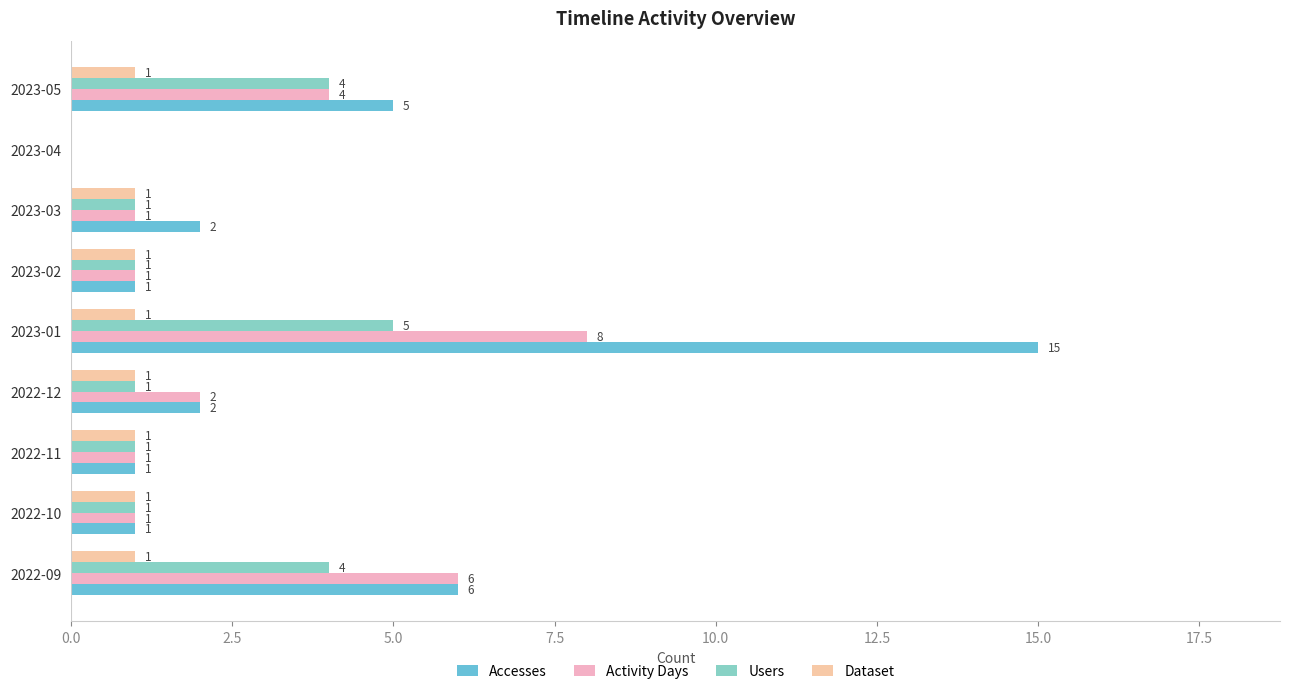

Which category has the highest value across all series?

2023-01